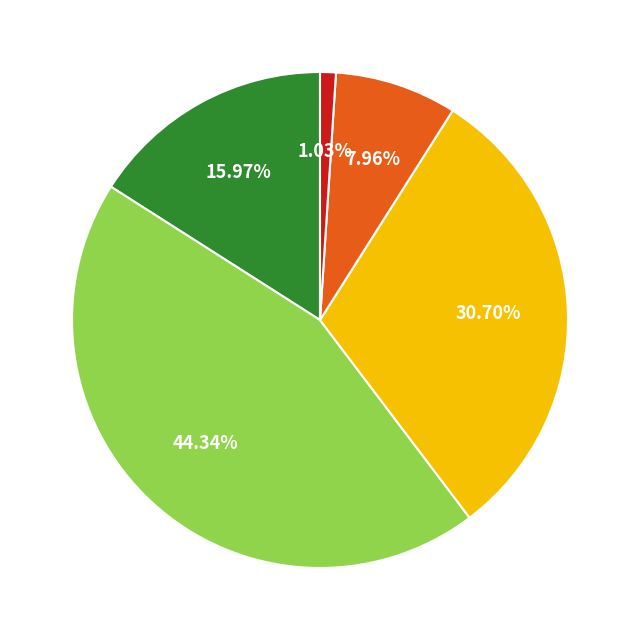

Is there a majority slice in this chart?

No